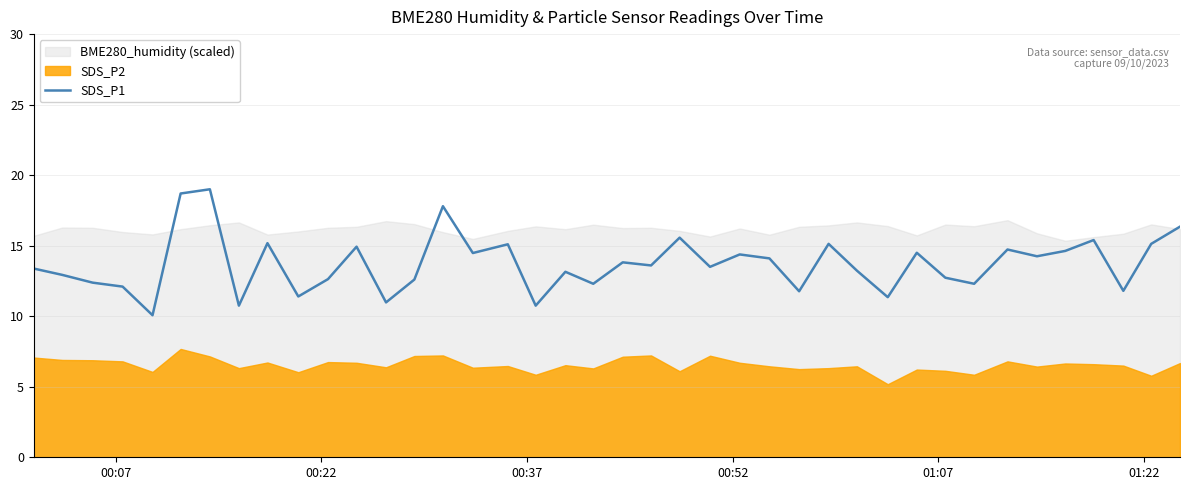

What is the maximum value for SDS_P1?

19.0